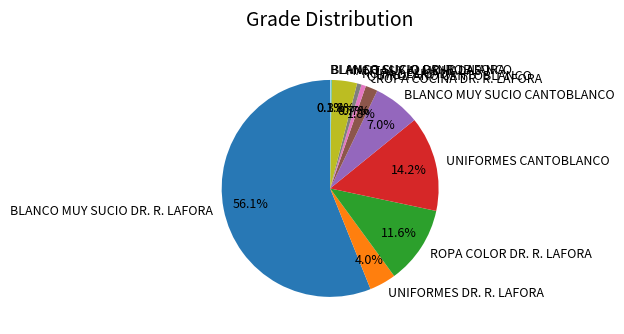

Is the sum of ROPA COCINA DR. R. LAFORA and UNIFORMES DR. R. LAFORA greater than half?

No